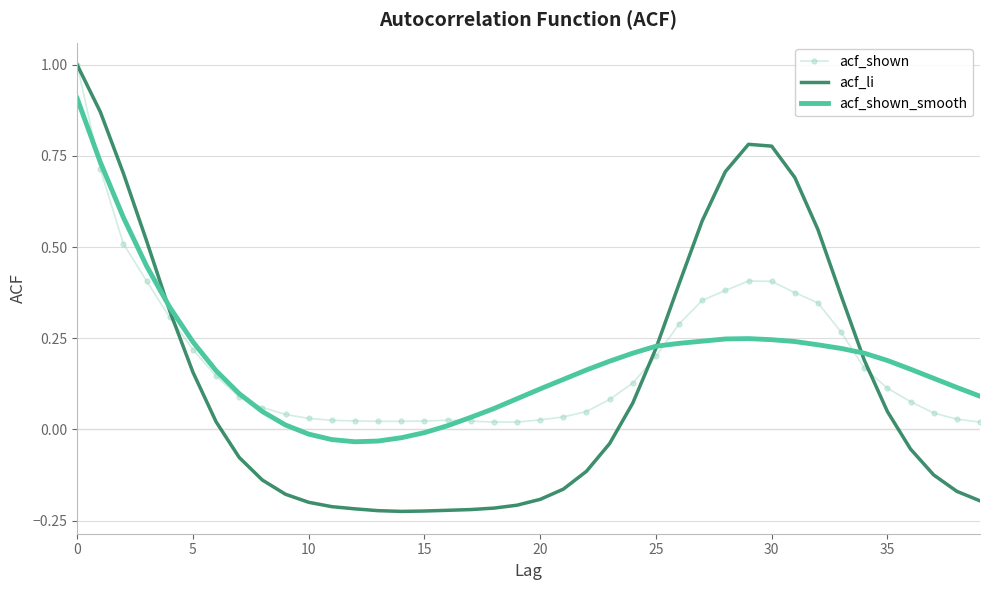

What is the highest value of the acf_shown series?

1.0